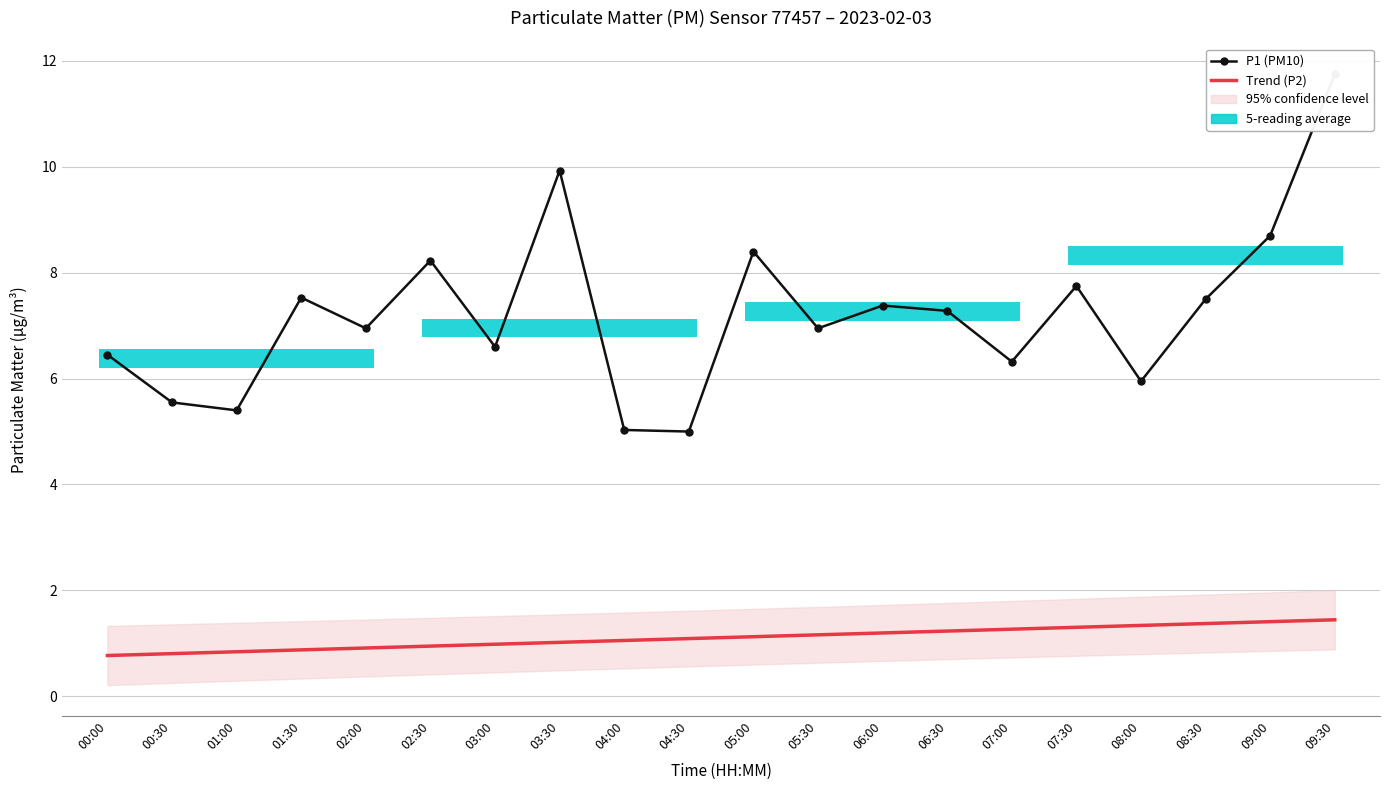

What is the value of the P1 (PM10) bar at the 18th from the left?

7.5